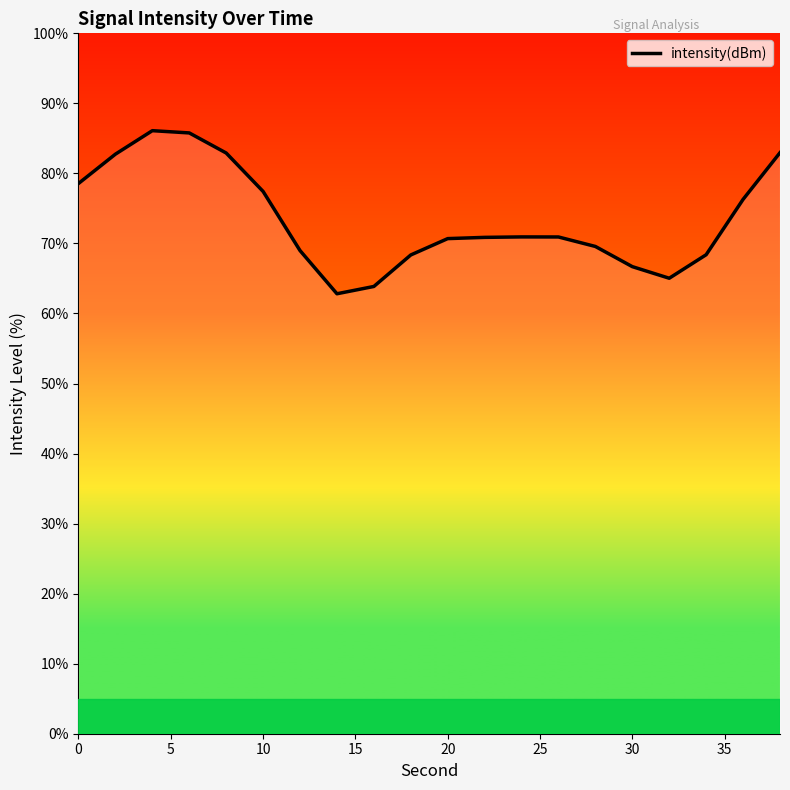

The chart shows a value of 102.0 at 16. True or false?

False